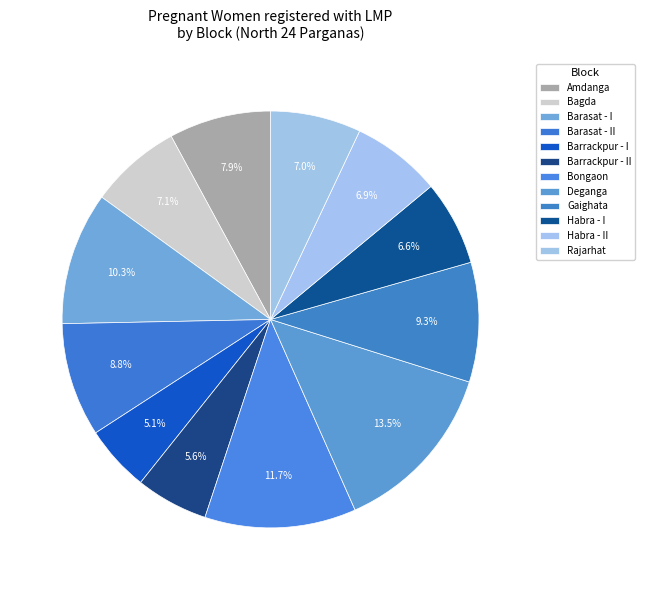

Do Gaighata and Barrackpur - I together represent more than half of the pie?

No